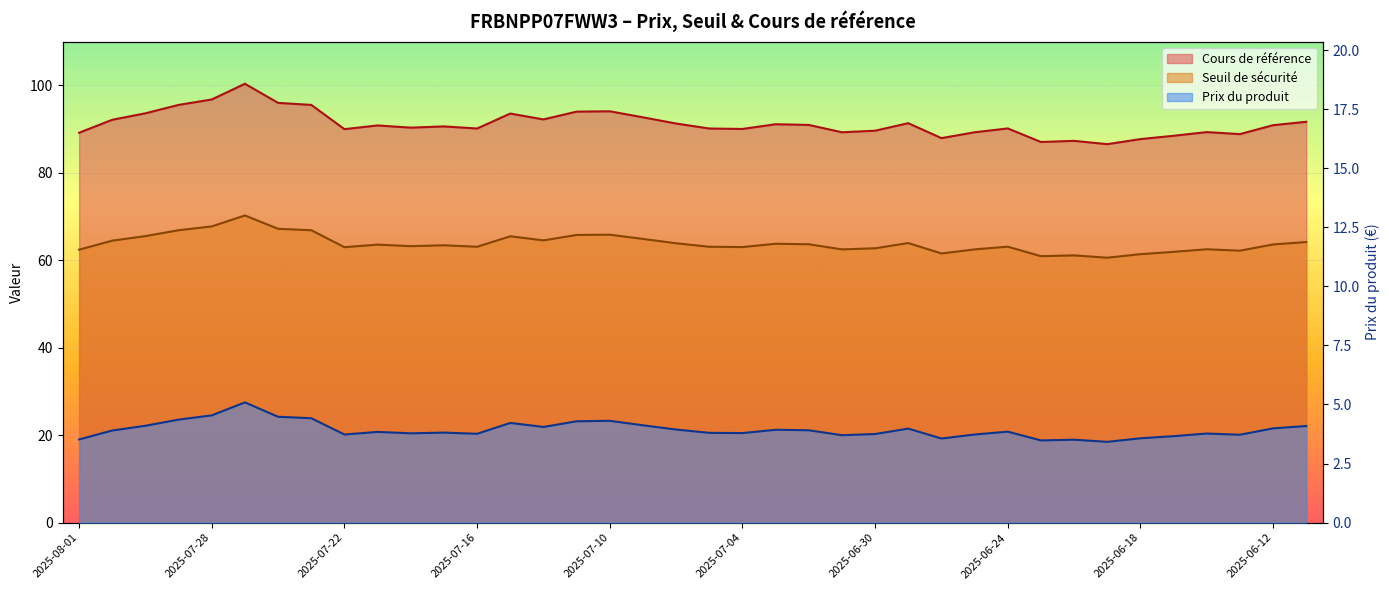

What is the approximate value of Cours de référence at 2025-06-17?

61.9